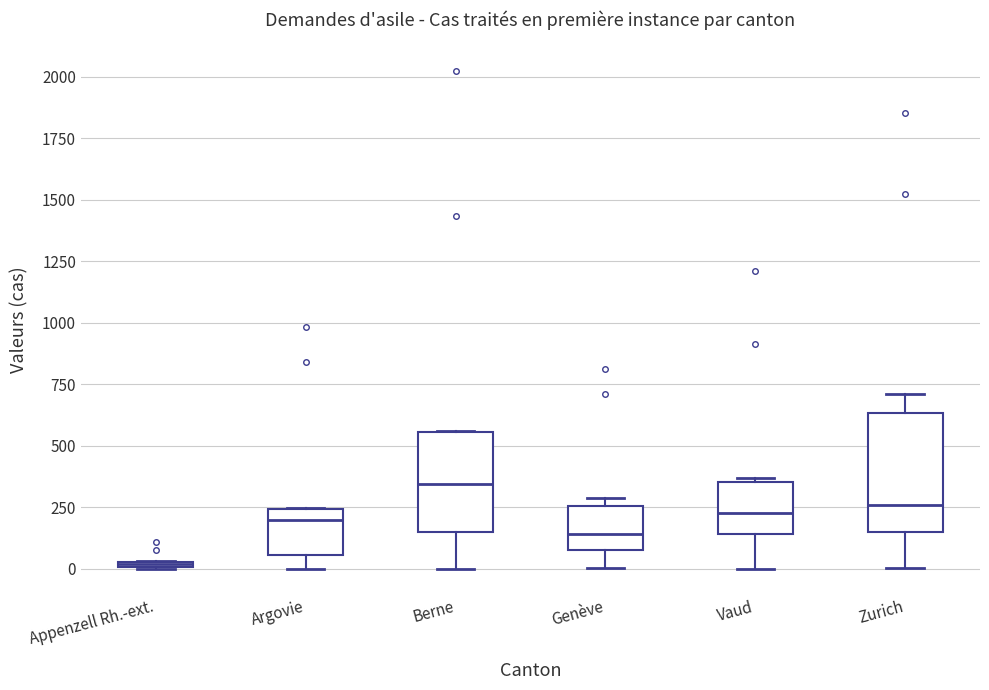

Where does the median line of the box for Vaud sit on the y-axis? The values are not printed on the chart, so give them approximately, as read against the axis.

250